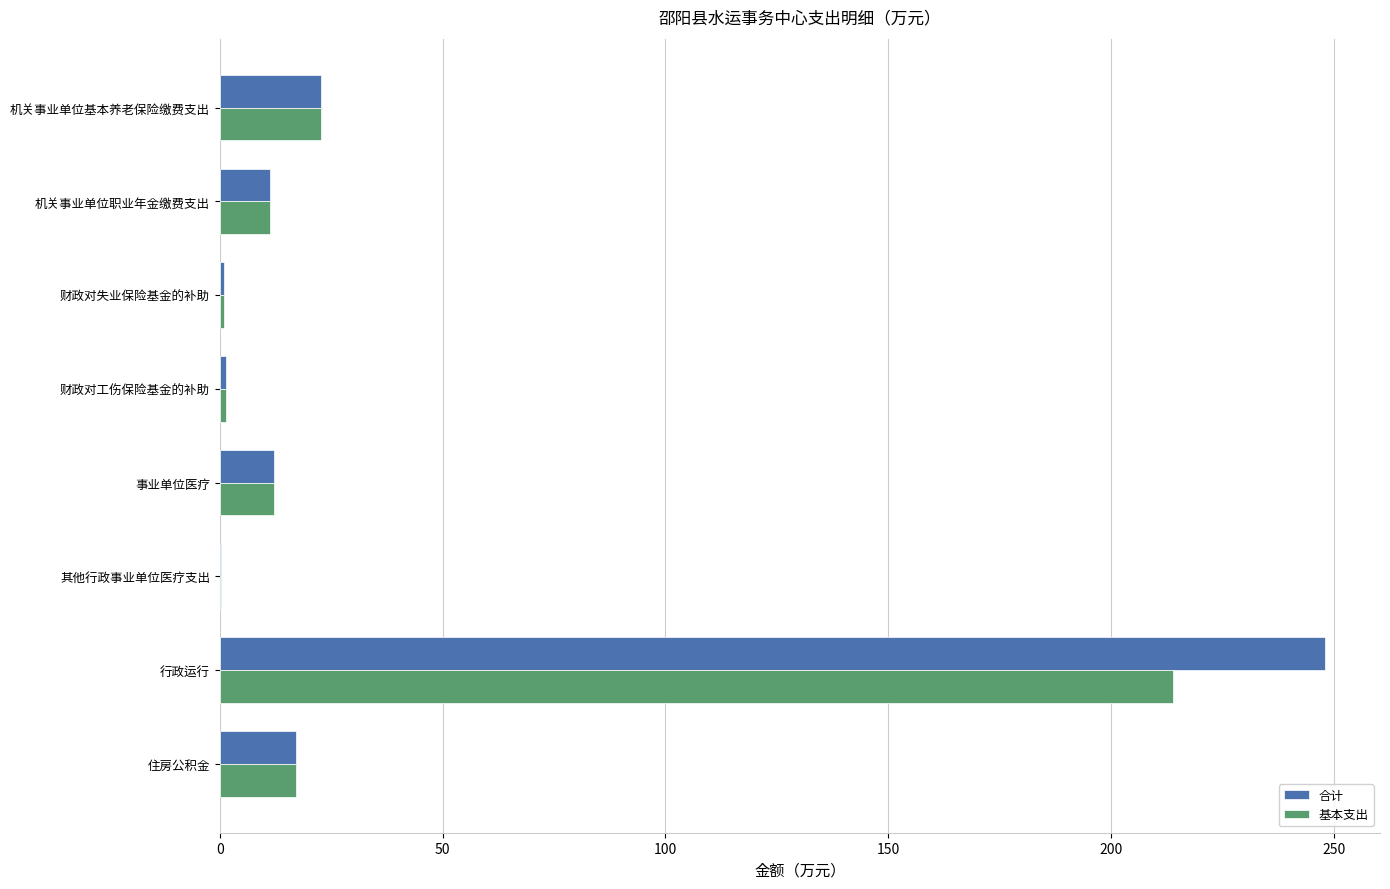

Read the 合计 value at 机关事业单位基本养老保险缴费支出.

22.7